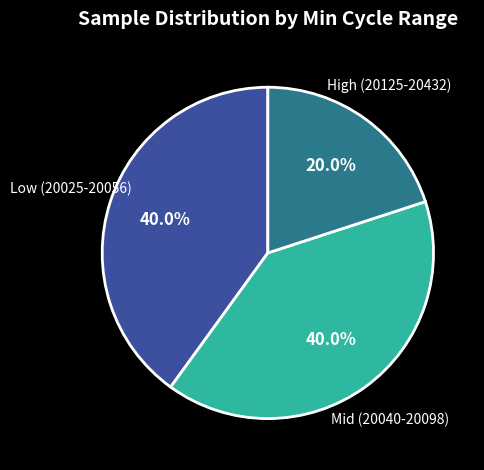

What is the ratio of the value at Mid (20040-20098) to the value at High (20125-20432)?

2.0